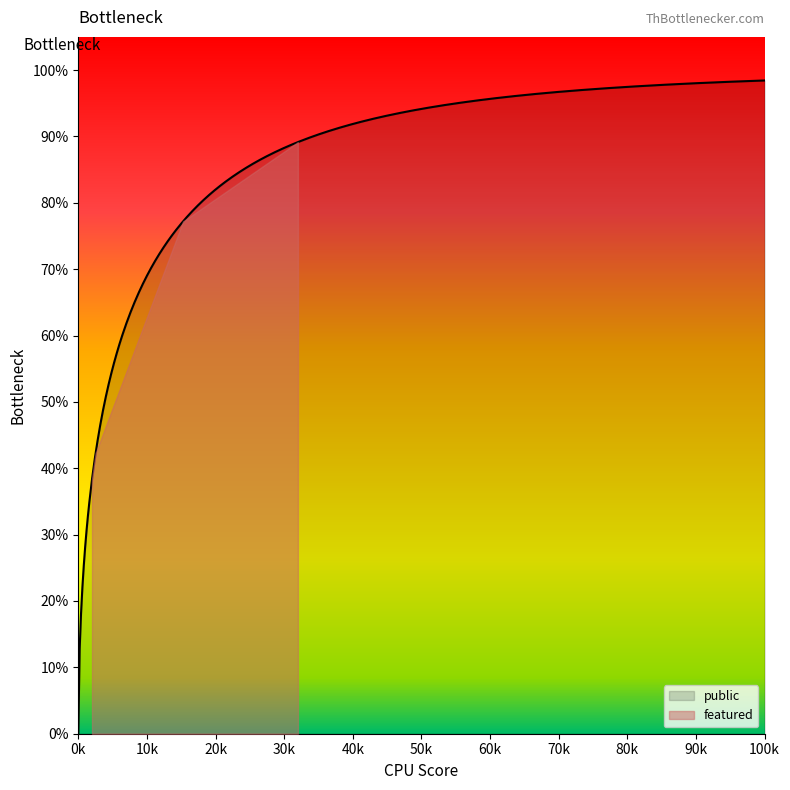

True or false: public and featured intersect in this chart.

False